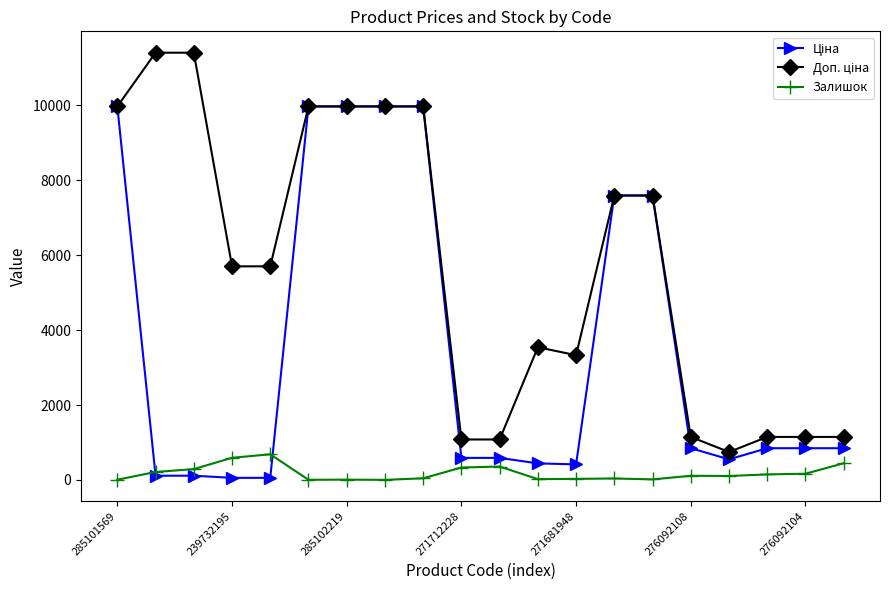

At how many categories does at least one series exceed 8301?

7